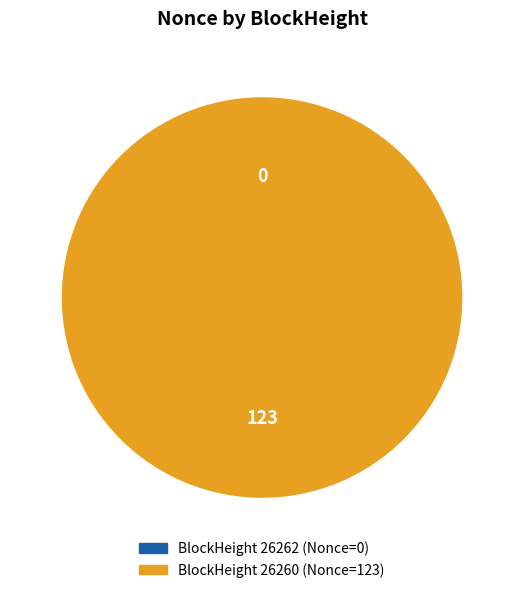

Does any single category account for the majority?

Yes